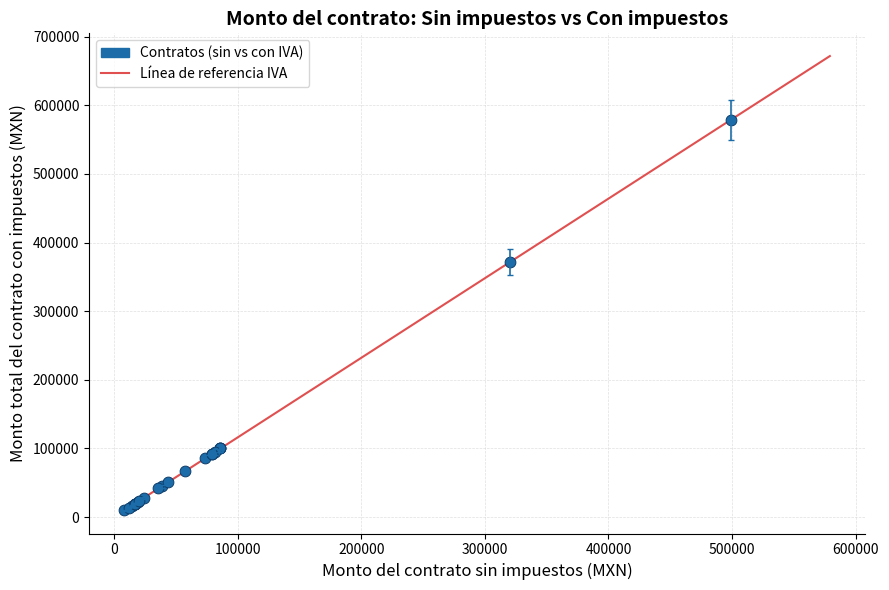

What Y value in the scatter plot is closest to 294379?

372000.0